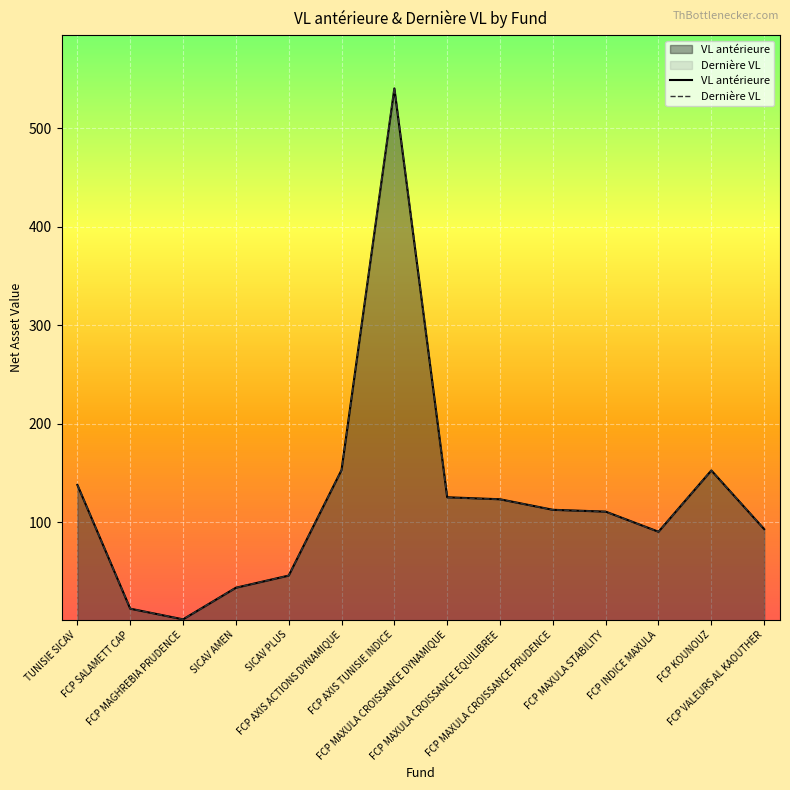

Is it true that Dernière VL equals 12.1 at FCP SALAMETT CAP?

True